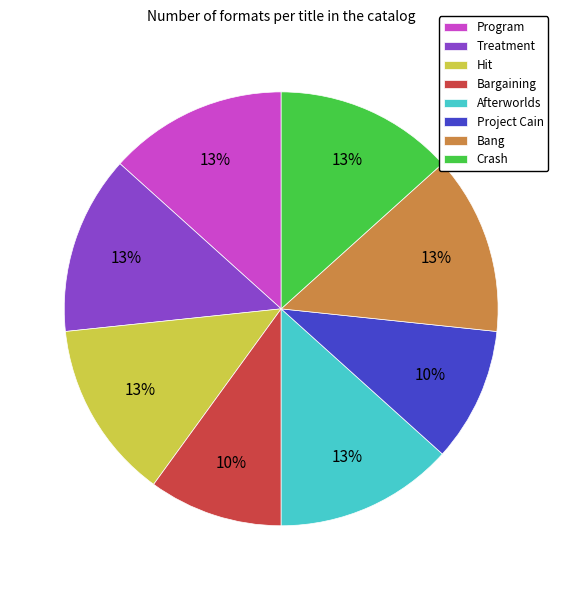

To the nearest percent, what is the combined percentage of Project Cain and Crash?

23%